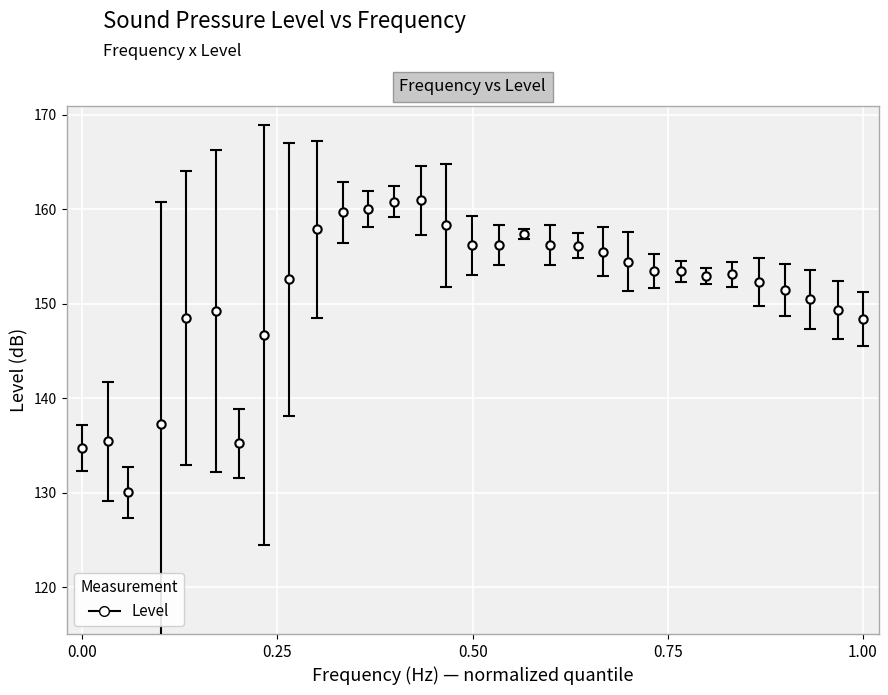

What is the maximum value shown in the chart?

160.9